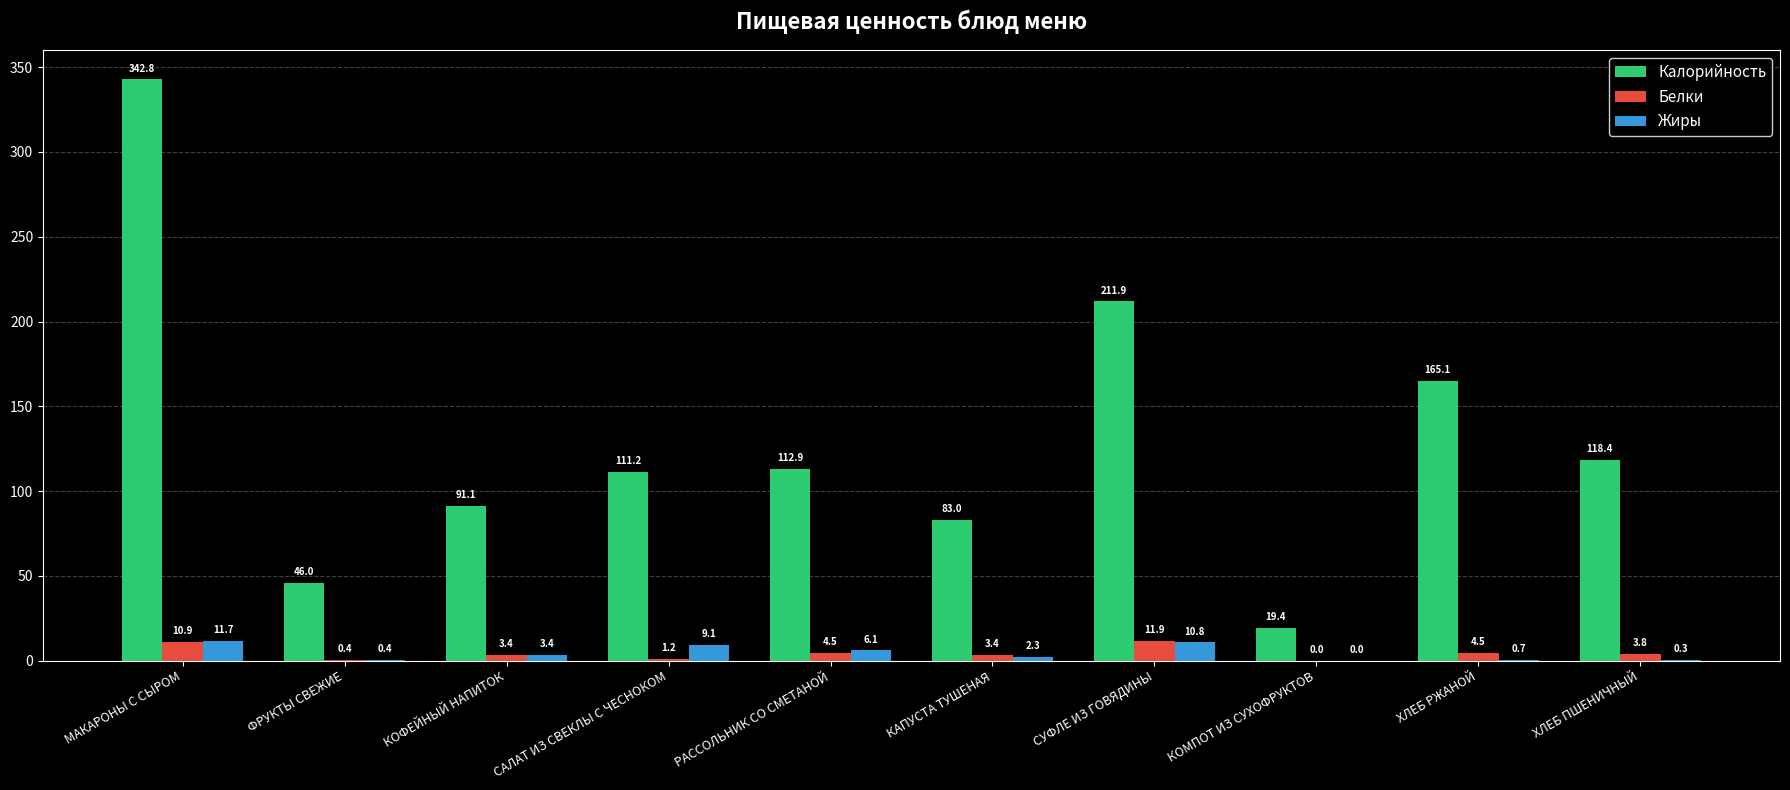

Reading right to left, extract all data points from this chart.

Калорийность: ХЛЕБ ПШЕНИЧНЫЙ=118.4	ХЛЕБ РЖАНОЙ=165.1	КОМПОТ ИЗ СУХОФРУКТОВ=19.4	СУФЛЕ ИЗ ГОВЯДИНЫ=211.9	КАПУСТА ТУШЕНАЯ=83.0	РАССОЛЬНИК СО СМЕТАНОЙ=112.9	САЛАТ ИЗ СВЕКЛЫ С ЧЕСНОКОМ=111.2	КОФЕЙНЫЙ НАПИТОК=91.1	ФРУКТЫ СВЕЖИЕ=46.0	МАКАРОНЫ С СЫРОМ=342.8
Белки: ХЛЕБ ПШЕНИЧНЫЙ=3.8	ХЛЕБ РЖАНОЙ=4.5	КОМПОТ ИЗ СУХОФРУКТОВ=0.0	СУФЛЕ ИЗ ГОВЯДИНЫ=11.9	КАПУСТА ТУШЕНАЯ=3.4	РАССОЛЬНИК СО СМЕТАНОЙ=4.5	САЛАТ ИЗ СВЕКЛЫ С ЧЕСНОКОМ=1.2	КОФЕЙНЫЙ НАПИТОК=3.4	ФРУКТЫ СВЕЖИЕ=0.4	МАКАРОНЫ С СЫРОМ=10.9
Жиры: ХЛЕБ ПШЕНИЧНЫЙ=0.3	ХЛЕБ РЖАНОЙ=0.7	КОМПОТ ИЗ СУХОФРУКТОВ=0.0	СУФЛЕ ИЗ ГОВЯДИНЫ=10.8	КАПУСТА ТУШЕНАЯ=2.3	РАССОЛЬНИК СО СМЕТАНОЙ=6.1	САЛАТ ИЗ СВЕКЛЫ С ЧЕСНОКОМ=9.1	КОФЕЙНЫЙ НАПИТОК=3.4	ФРУКТЫ СВЕЖИЕ=0.4	МАКАРОНЫ С СЫРОМ=11.7